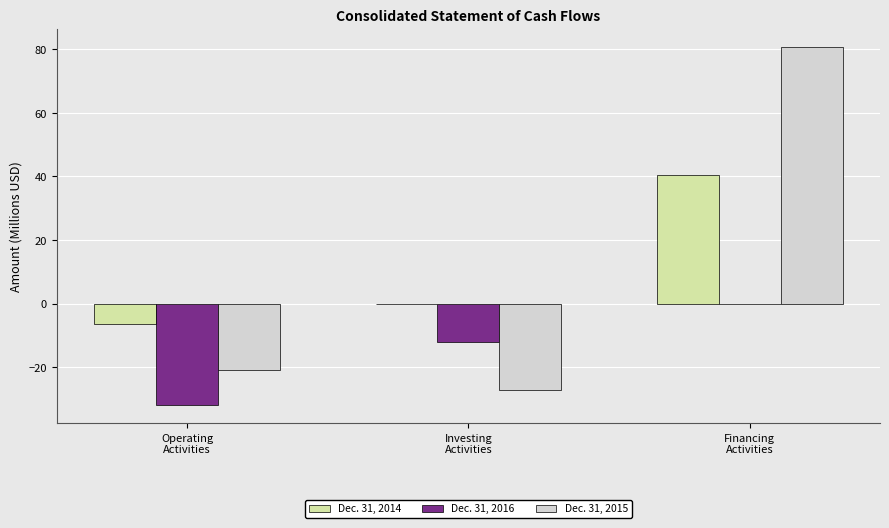

What is the highest value of the Dec. 31, 2015 series?

80.8